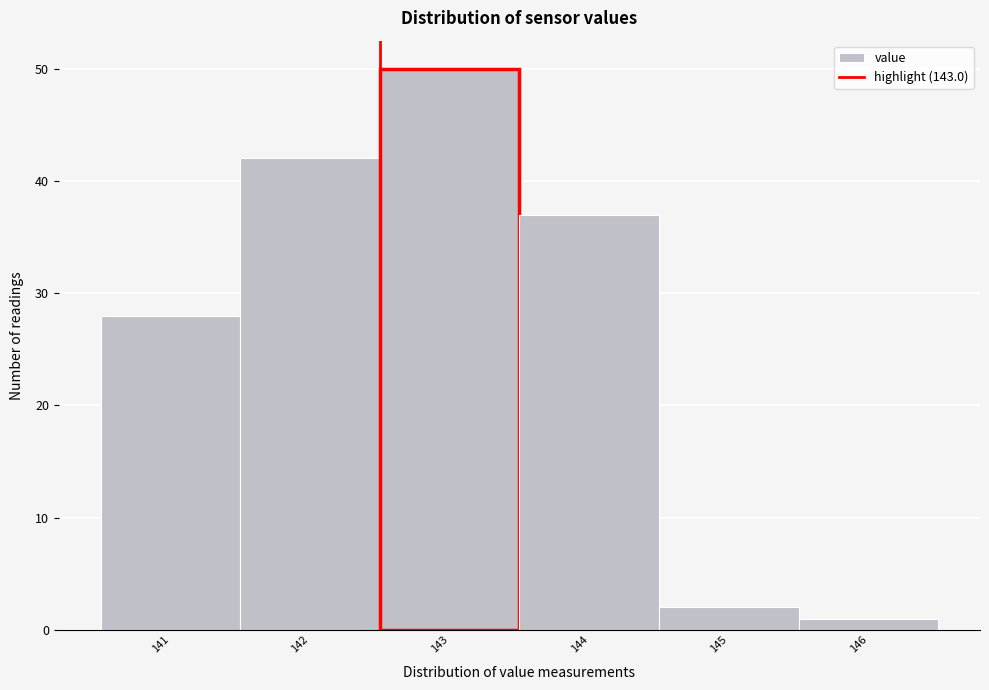

Reading right to left, transcribe all the data shown in this chart.

1	2	37	50	42	28